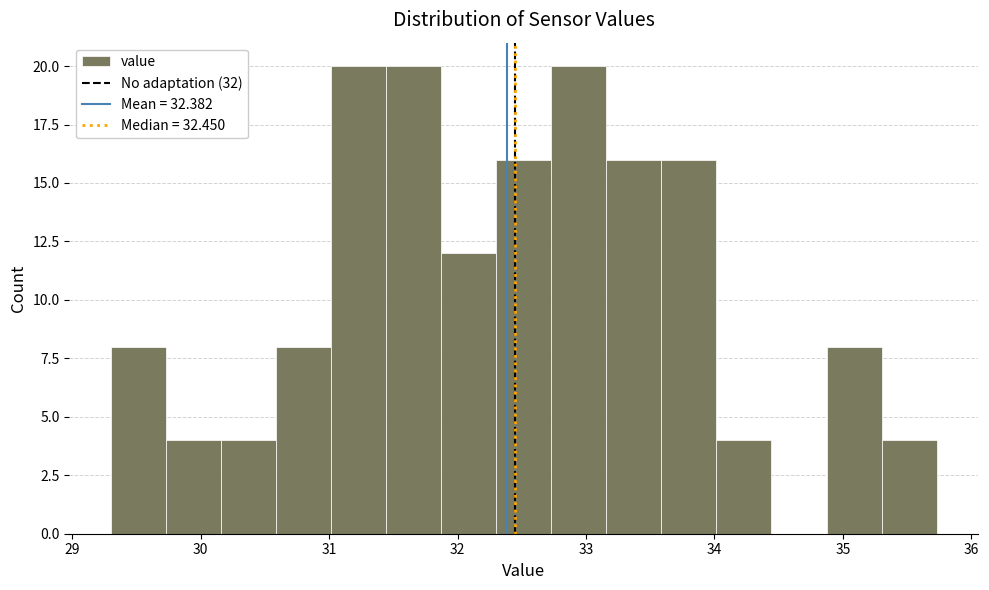

Reading left to right, transcribe this chart: for each bar, give the range it covers on the x-axis and its height. Neither the bar edges nor the heights are printed on the chart, so give them approximately, as read against the axes.

29.3 to 29.7: 8
29.7 to 30.2: 4
30.2 to 30.6: 4
30.6 to 31.0: 8
31.0 to 31.4: 20
31.4 to 31.9: 20
31.9 to 32.3: 12
32.3 to 32.7: 16
32.7 to 33.2: 20
33.2 to 33.6: 16
33.6 to 34.0: 16
34.0 to 34.4: 4
34.4 to 34.9: 0
34.9 to 35.3: 8
35.3 to 35.7: 4